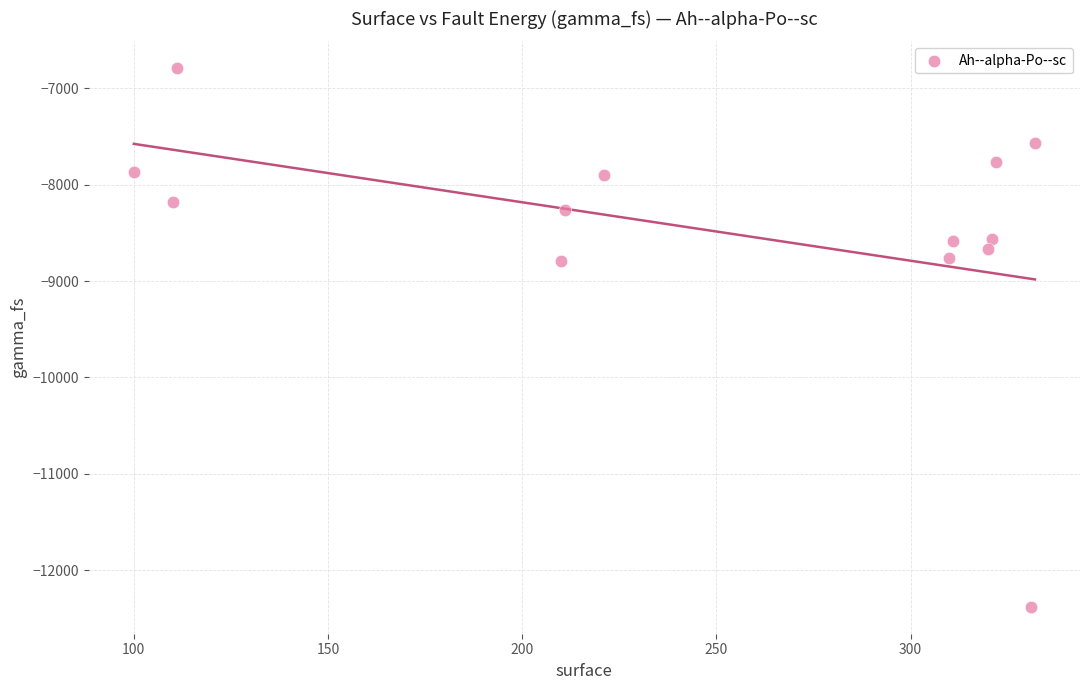

What is the range of Y values (max minus min)?

5583.4